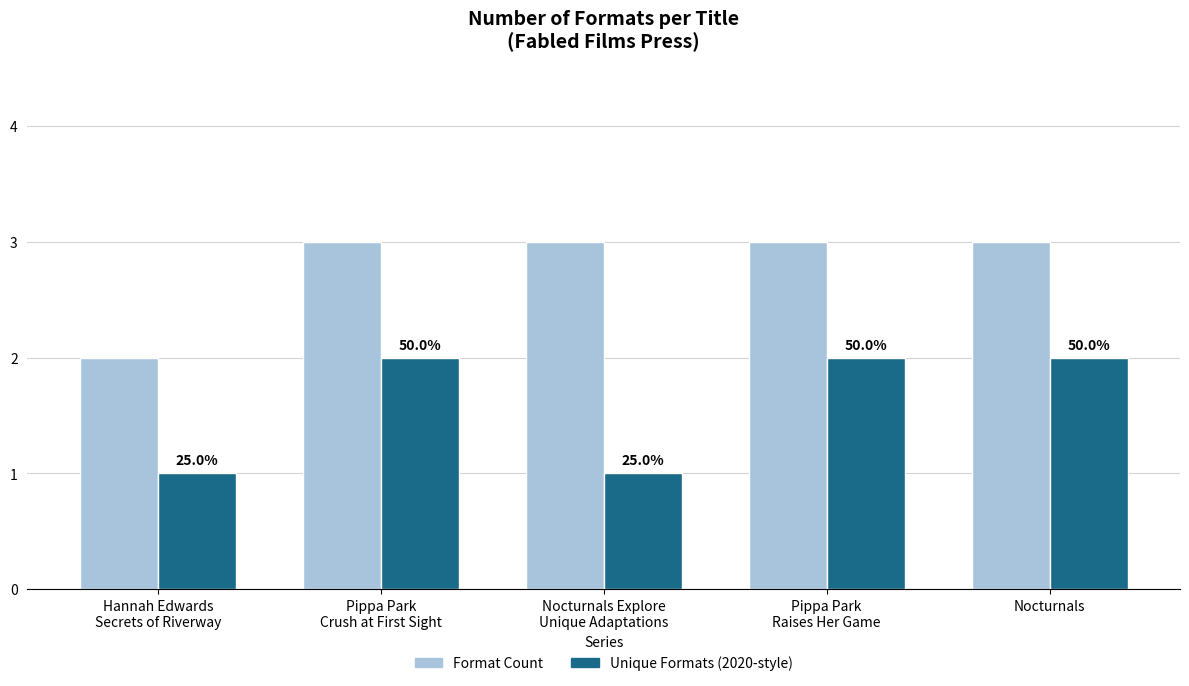

The Format Count series shows 3 at Pippa Park
Crush at First Sight. True or false?

True